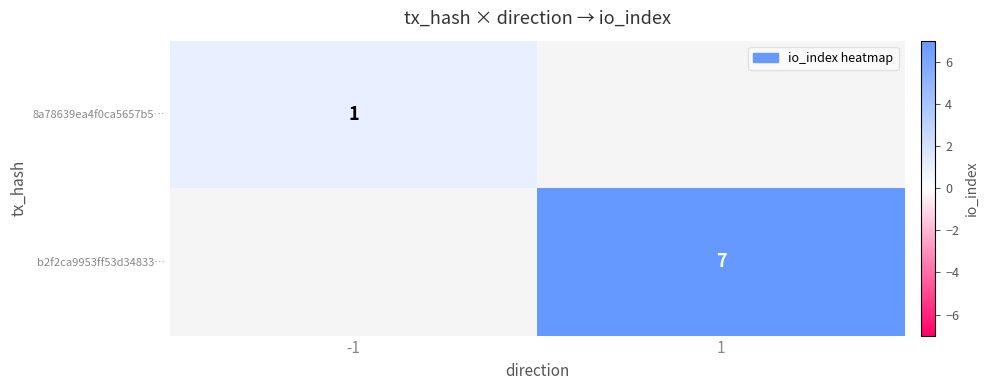

Is the value of b2f2ca9953ff53d34833… at 1 greater than the value of 8a78639ea4f0ca5657b5… at -1?

Yes